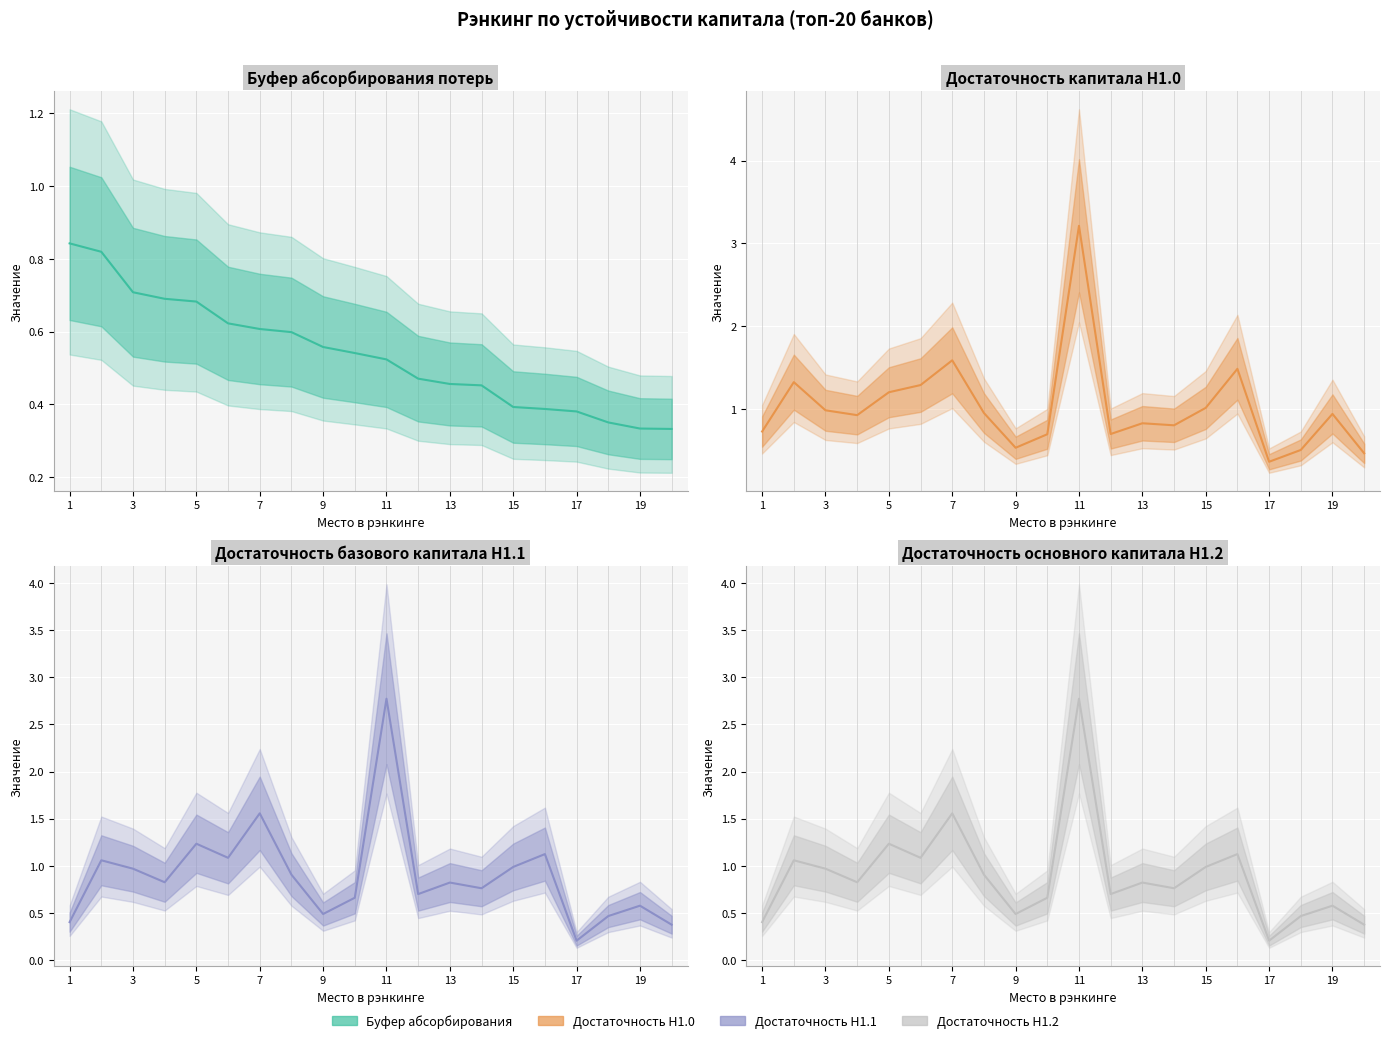

True or false: Достаточность базового капитала Н1.1 and Достаточность основного капитала Н1.2 cross at least once.

False